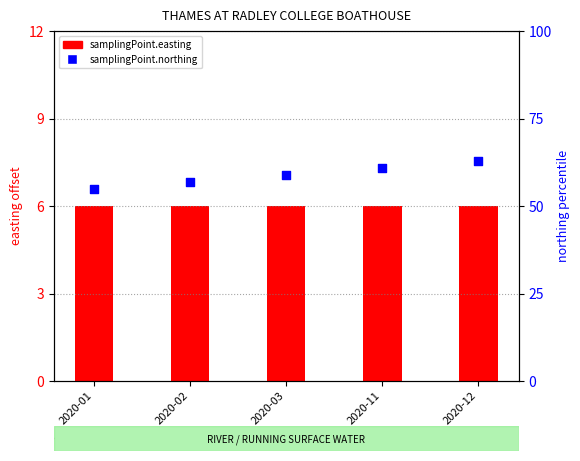

At which category is the sum across all series the highest?

2020-12